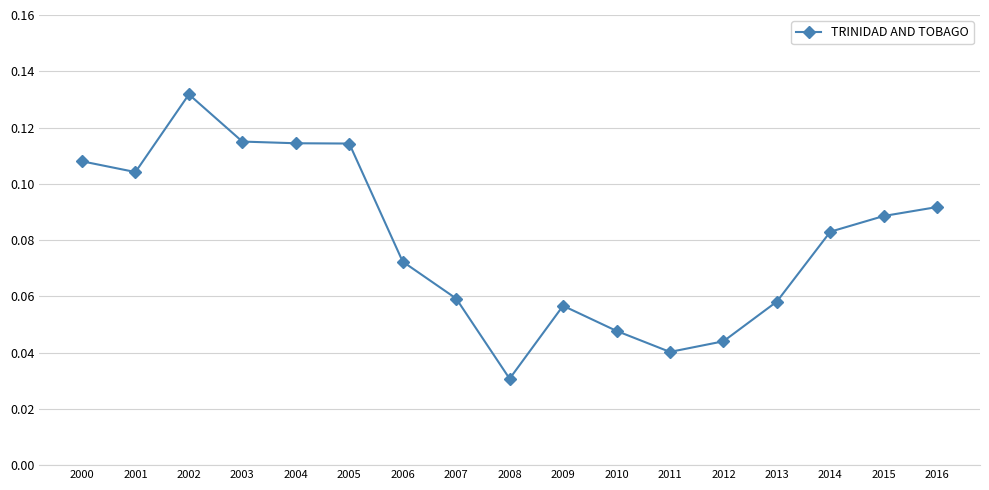

At which category does the data reach its first local peak?

2002